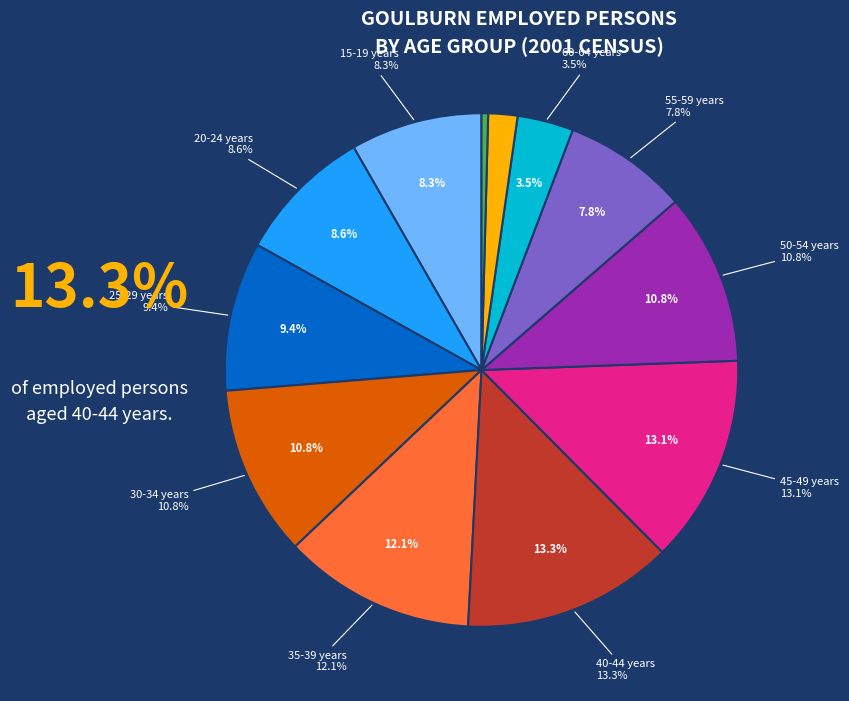

Between 25-29 years and 20-24 years, which is larger?

25-29 years